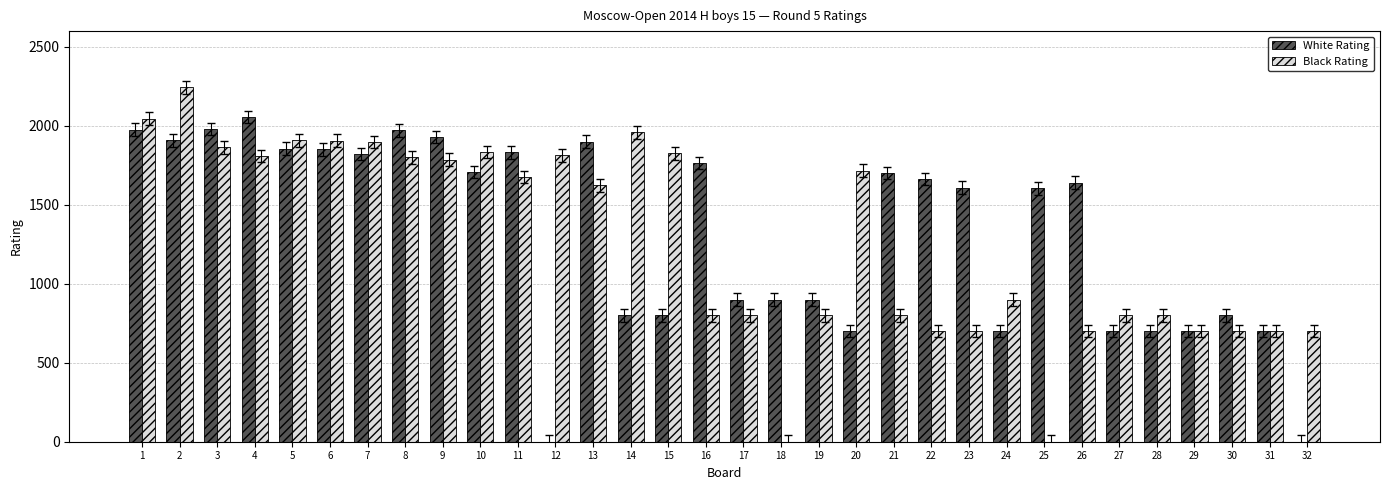

Read the Black Rating value at 11, to the nearest 50.

1700